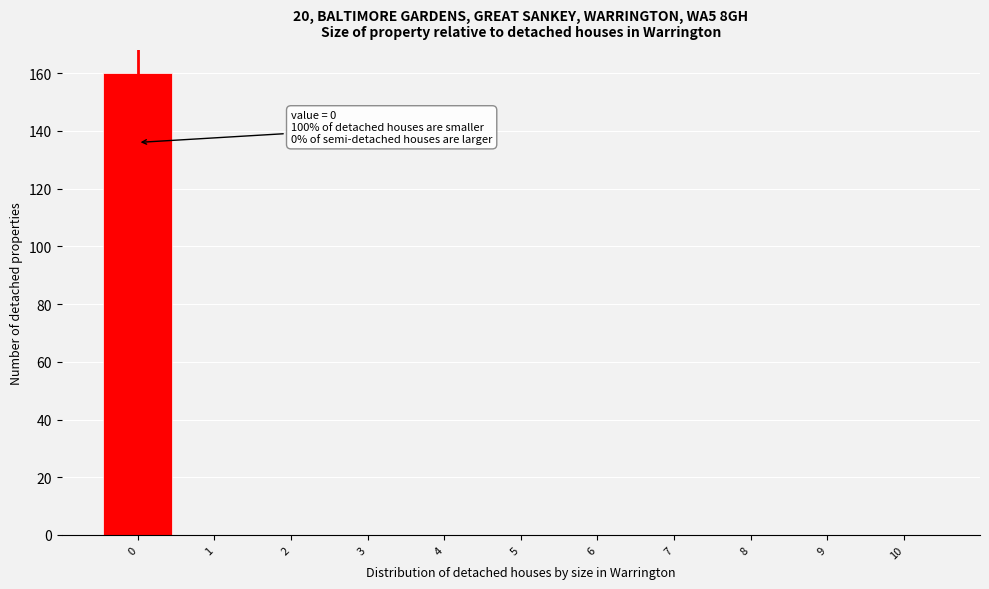

Over which range of the x-axis is the bar tallest?

-0.5 to 0.5